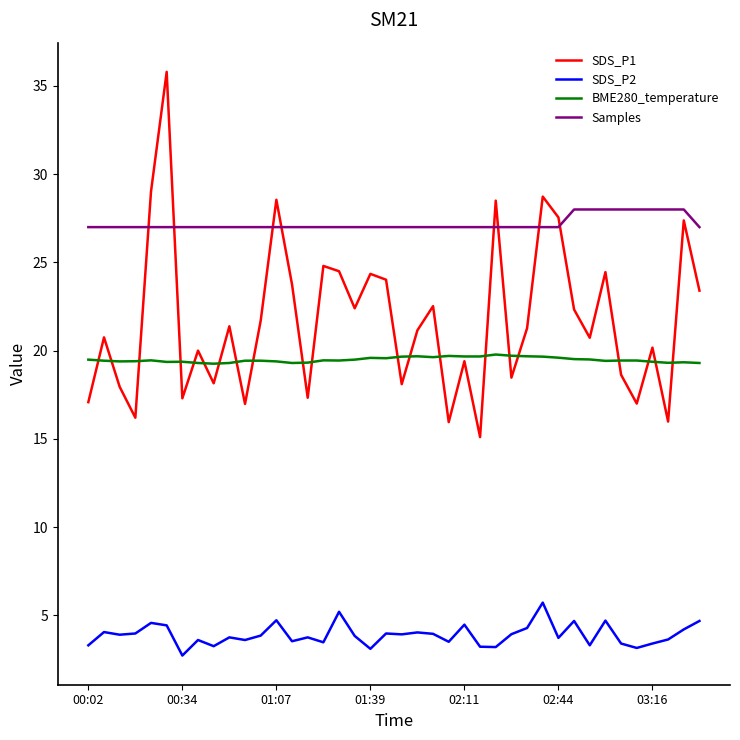

What is the minimum value for Samples?

27.0